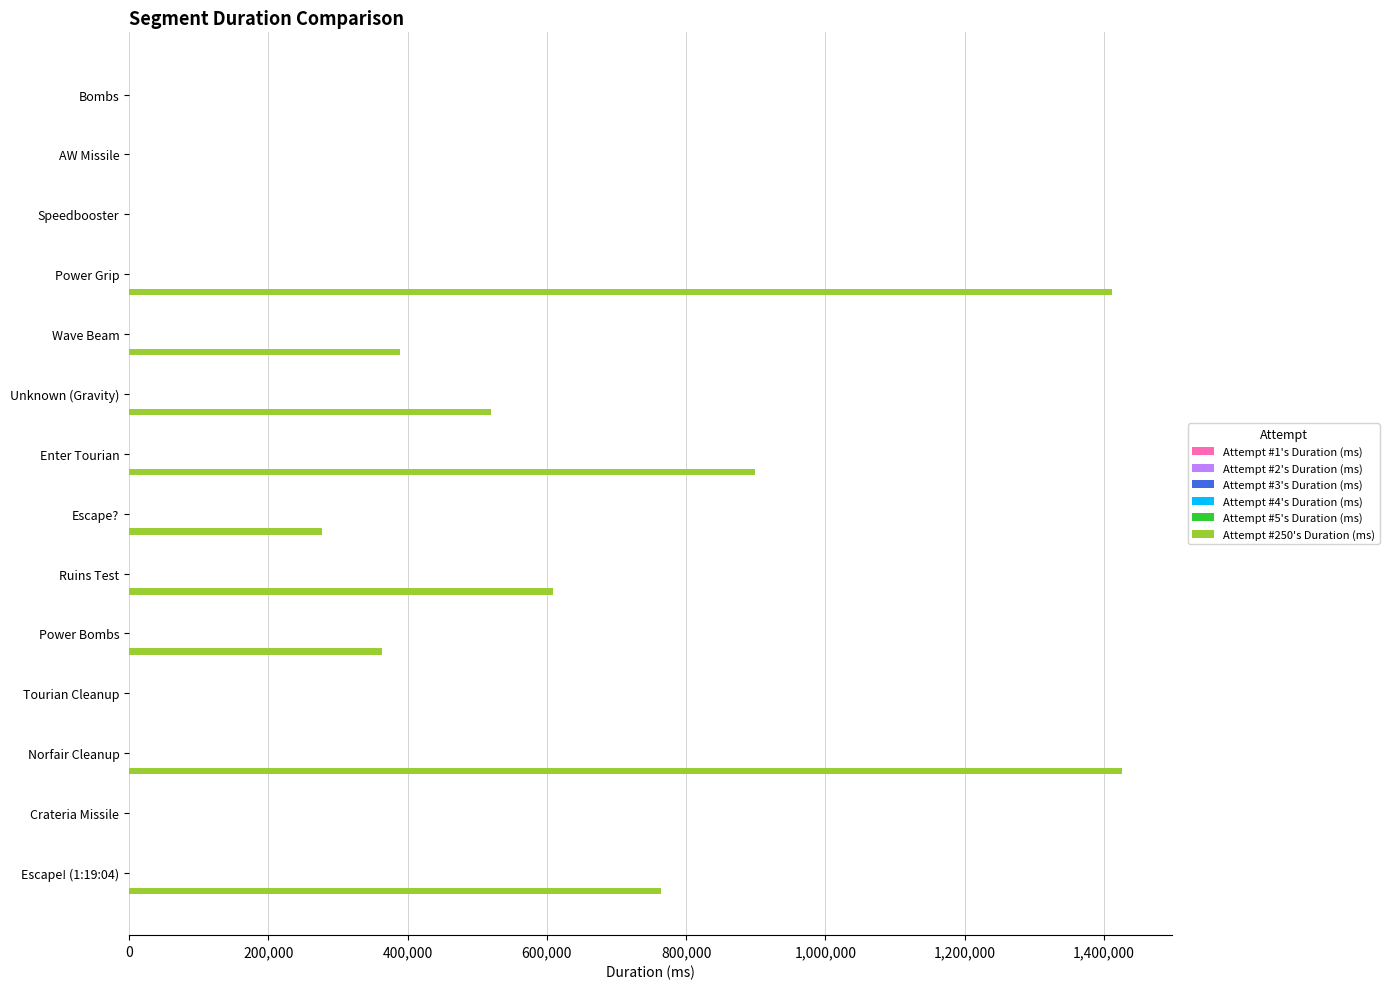

What is the greatest value displayed?

1426085